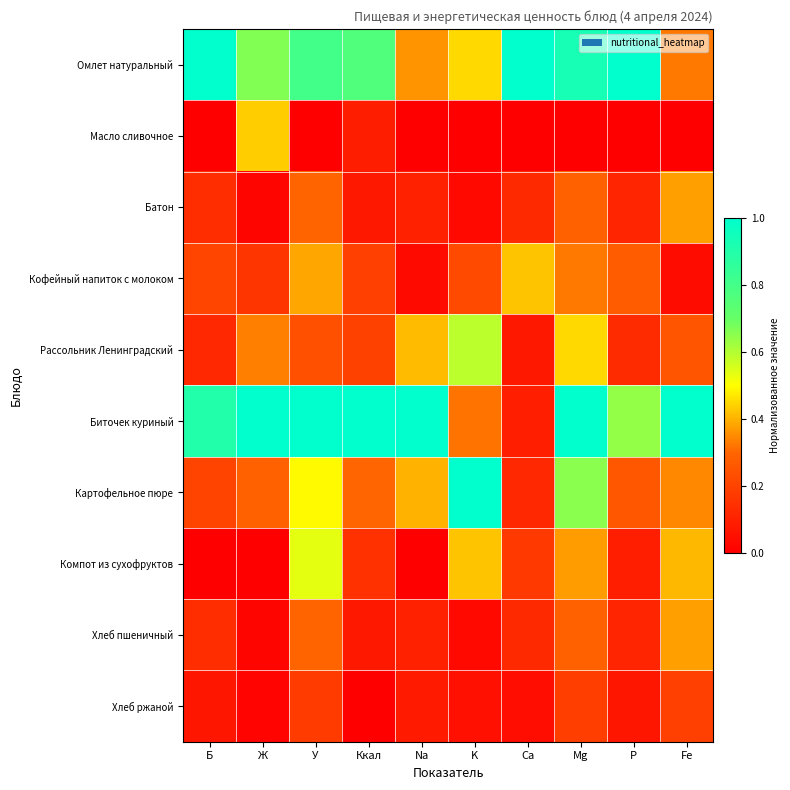

List the series in order of their peak value, lowest first.

Хлеб ржаной, Батон, Хлеб пшеничный, Кофейный напиток с молоком, Масло сливочное, Компот из сухофруктов, Рассольник Ленинградский, Омлет натуральный, Биточек куриный, Картофельное пюре